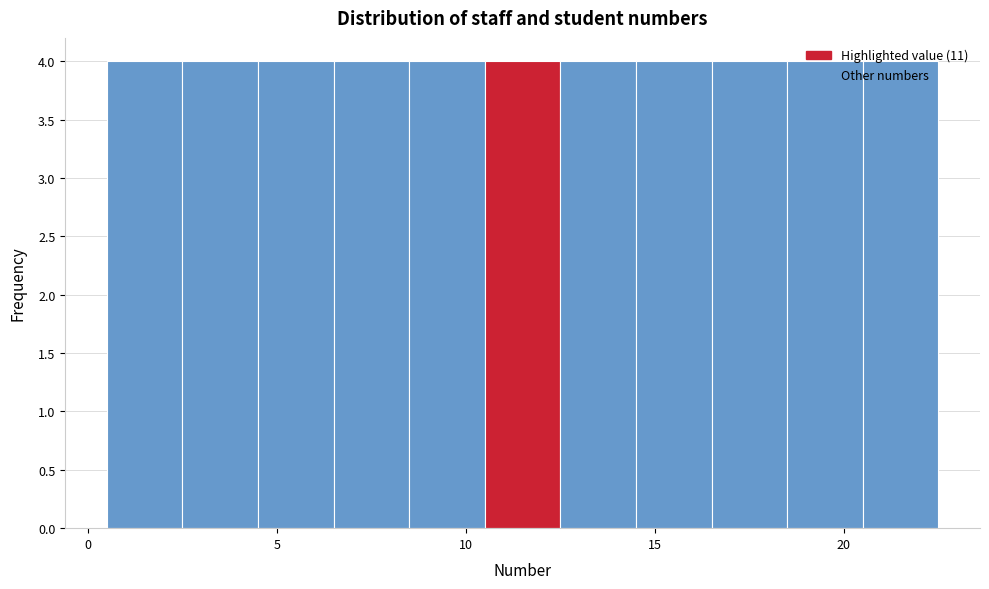

How tall is the bar that spans 10.5 to 12.5 on the x-axis? The values are not printed on the chart, so give them approximately, as read against the axis.

4